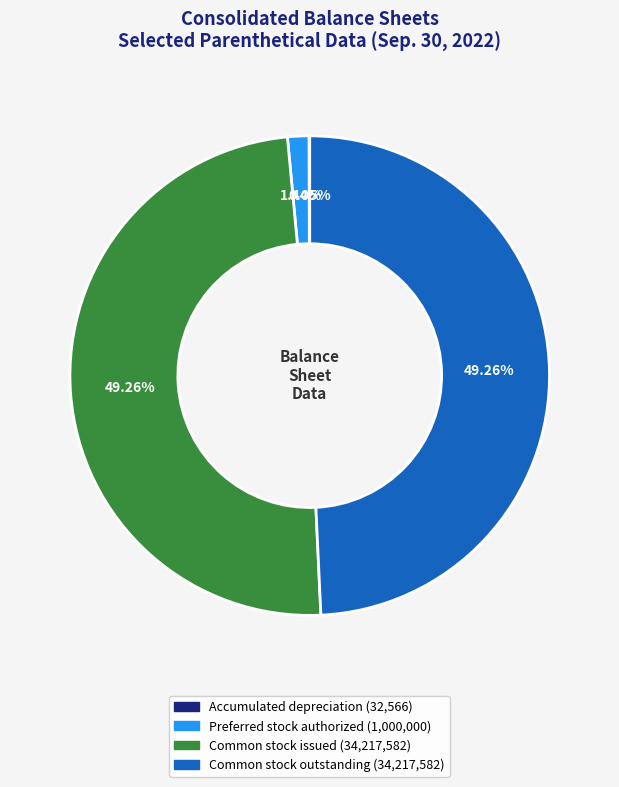

Does any single category account for the majority?

No